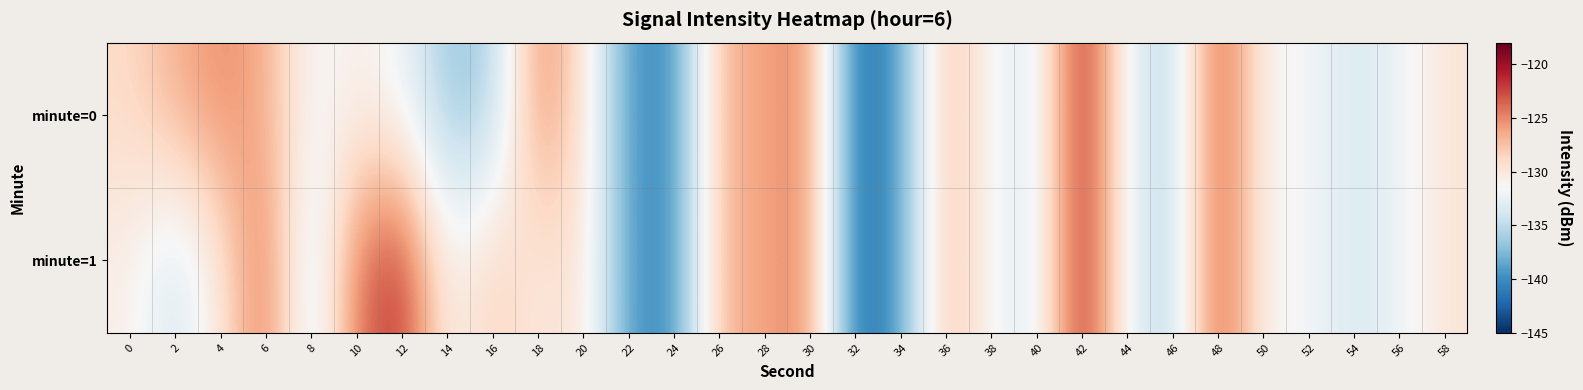

Count the number of categories in the chart.

30